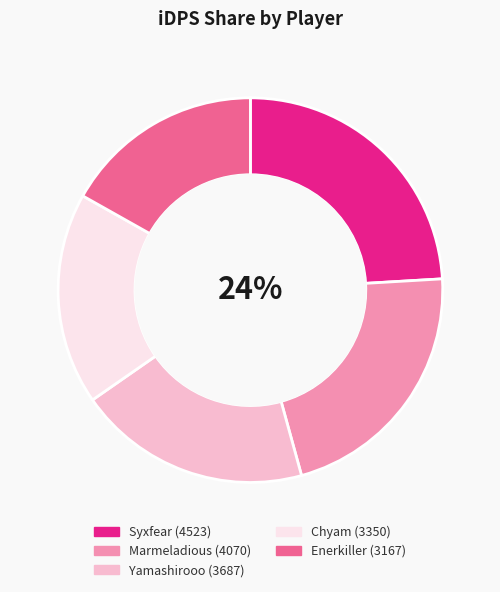

What is the ratio of the value at Chyam to the value at Marmeladious?

0.8